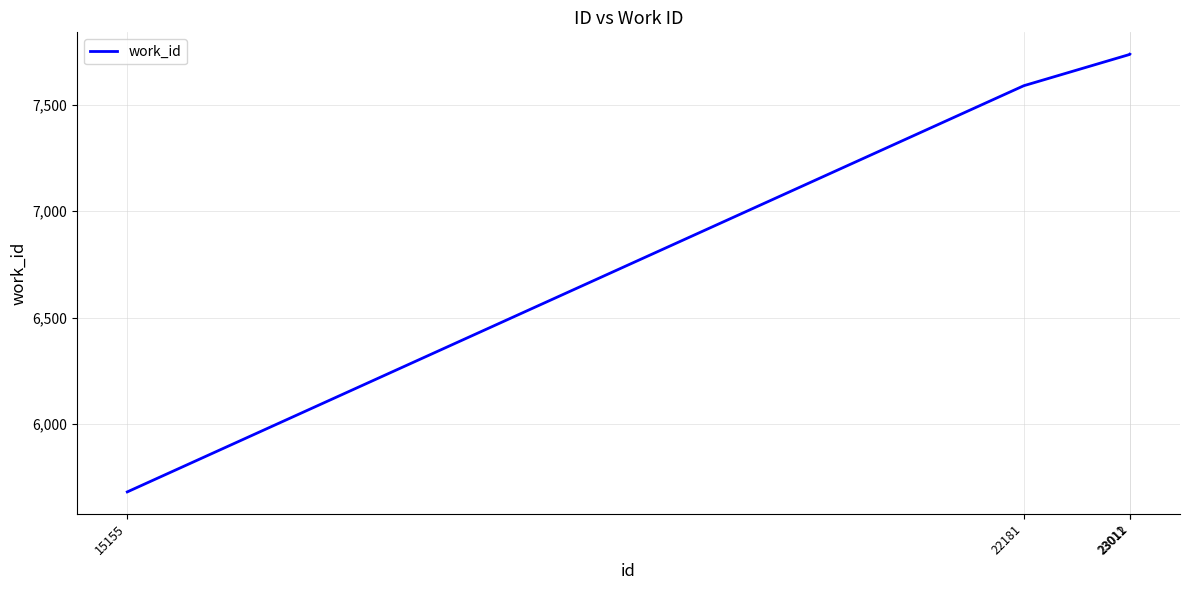

Approximately how many times larger is the value at 15155 compared to 23011?

0.7